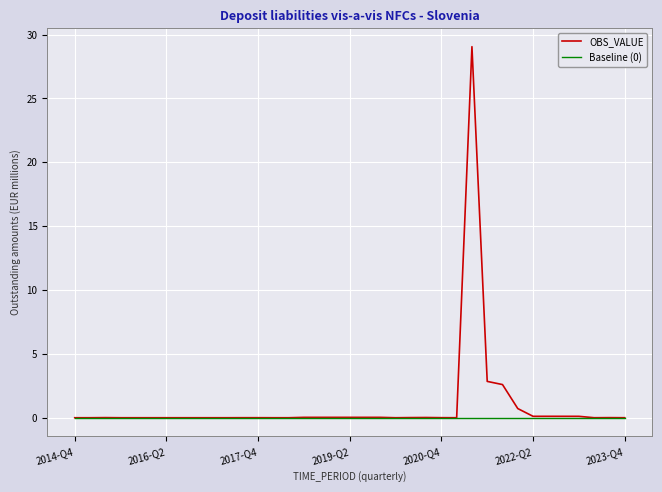

Which series has the widest spread of values?

OBS_VALUE